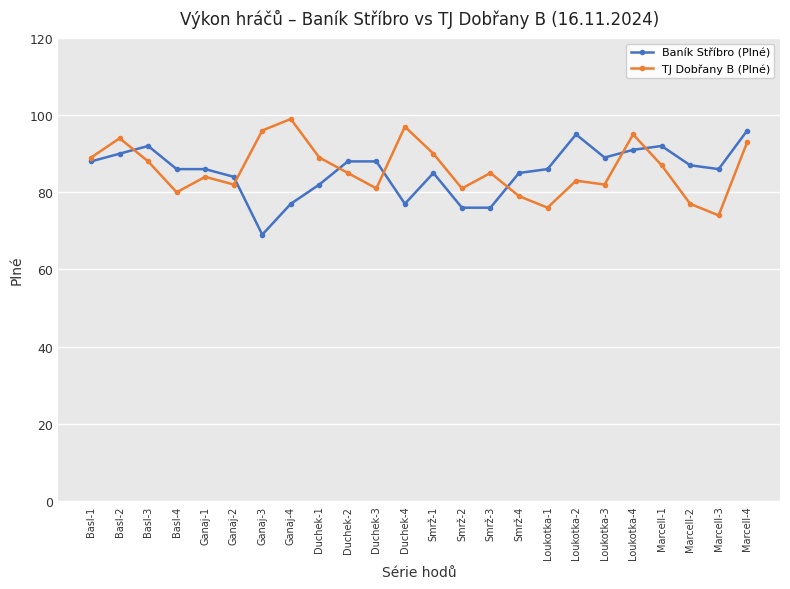

Count the number of data series in this chart.

2